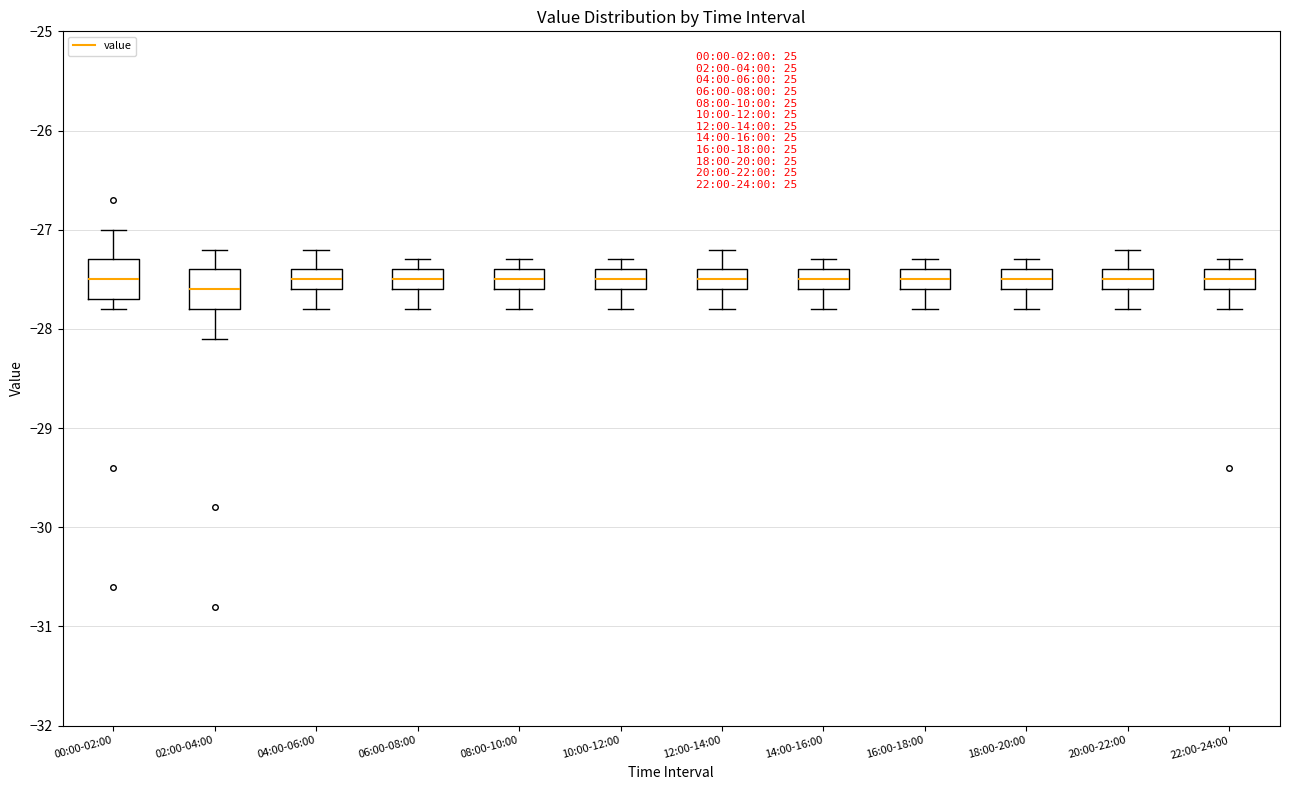

Reading left to right, transcribe this box plot: for each box, give where its median line is, the range the box spans, and where its two whiskers end, as read against the y-axis. The values are not printed on the chart, so give them approximately, as read against the axis.

00:00-02:00: median -27.5, box -27.7 to -27.3, whiskers -27.8 to -27.0
02:00-04:00: median -27.6, box -27.8 to -27.4, whiskers -28.1 to -27.2
04:00-06:00: median -27.5, box -27.6 to -27.4, whiskers -27.8 to -27.2
06:00-08:00: median -27.5, box -27.6 to -27.4, whiskers -27.8 to -27.3
08:00-10:00: median -27.5, box -27.6 to -27.4, whiskers -27.8 to -27.3
10:00-12:00: median -27.5, box -27.6 to -27.4, whiskers -27.8 to -27.3
12:00-14:00: median -27.5, box -27.6 to -27.4, whiskers -27.8 to -27.2
14:00-16:00: median -27.5, box -27.6 to -27.4, whiskers -27.8 to -27.3
16:00-18:00: median -27.5, box -27.6 to -27.4, whiskers -27.8 to -27.3
18:00-20:00: median -27.5, box -27.6 to -27.4, whiskers -27.8 to -27.3
20:00-22:00: median -27.5, box -27.6 to -27.4, whiskers -27.8 to -27.2
22:00-24:00: median -27.5, box -27.6 to -27.4, whiskers -27.8 to -27.3